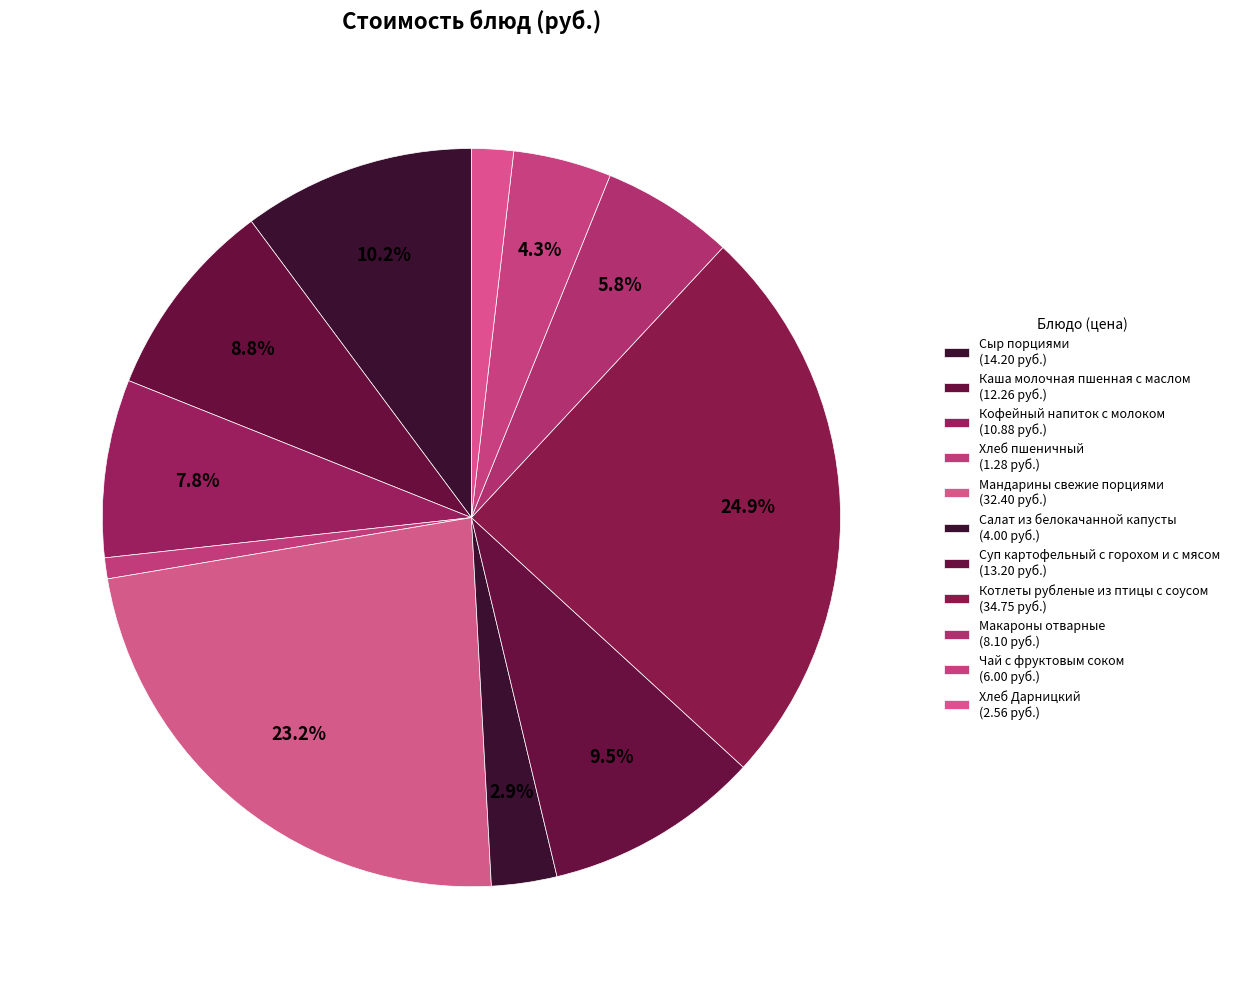

Is it true that Макароны отварные is 1% of the pie?

False